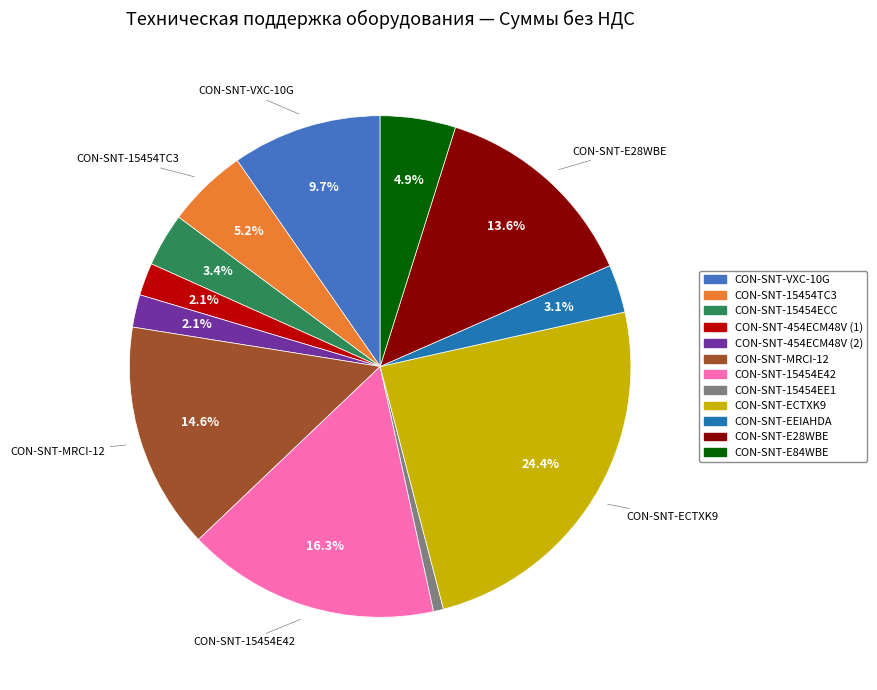

Which category has the smallest portion of the pie?

CON-SNT-15454EE1